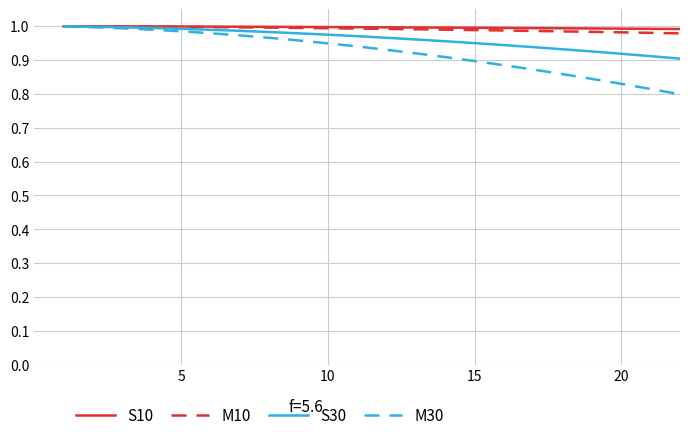

Which series has the widest spread of values?

M30